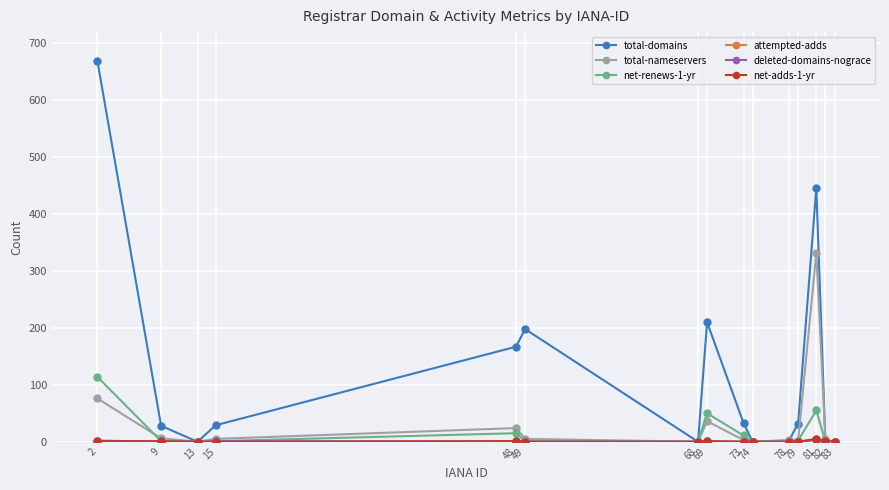

Which series has the largest total across all categories?

total-domains